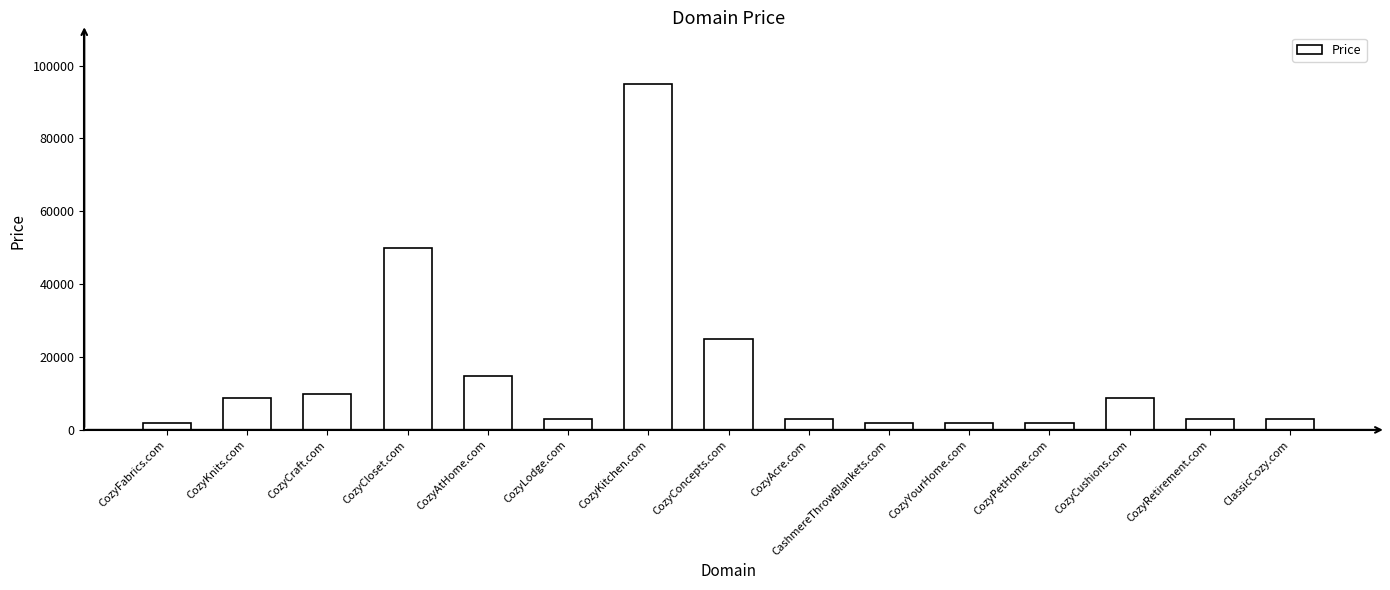

What is the difference between the second highest and minimum values?

48000